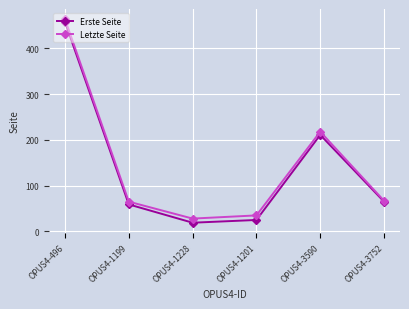

What is the total value across all series at OPUS4-3752?

132